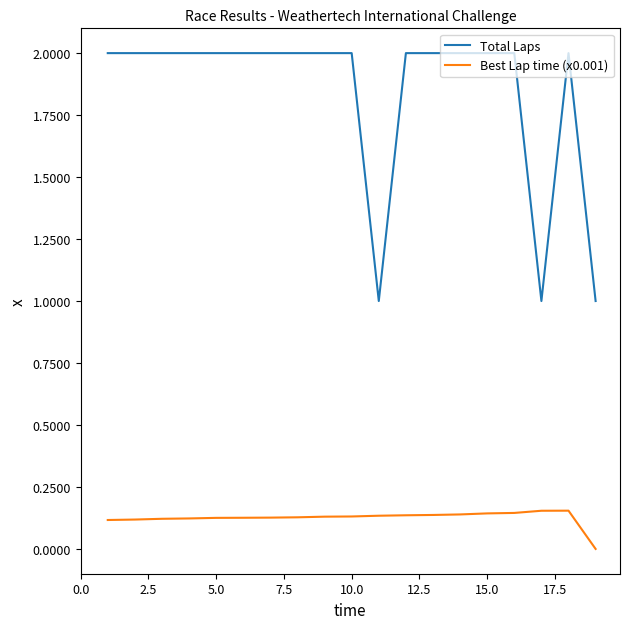

True or false: Total Laps has more than 0 points higher than both neighbors.

True